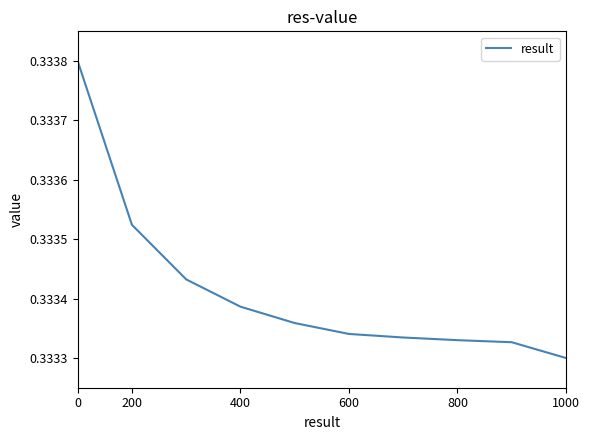

At which category does the chart reach its minimum across all series?

1000